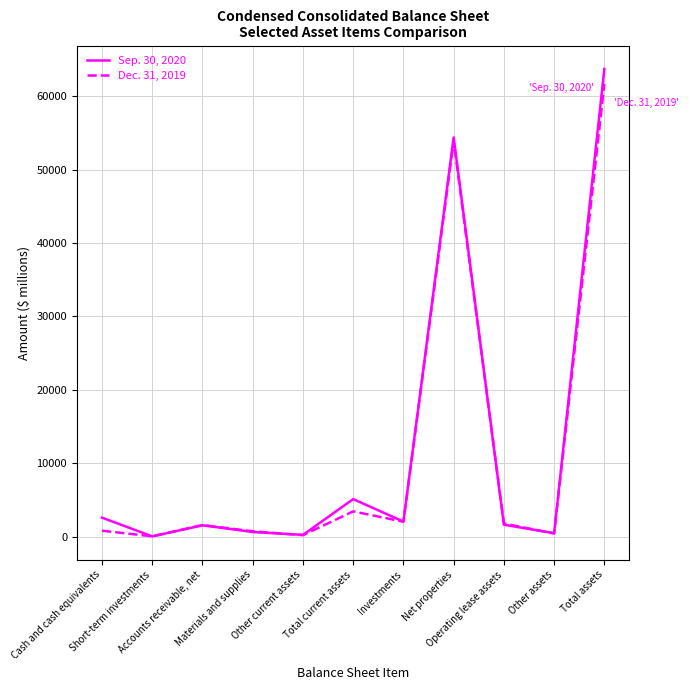

Where is the first local minimum for Dec. 31, 2019?

Short-term investments